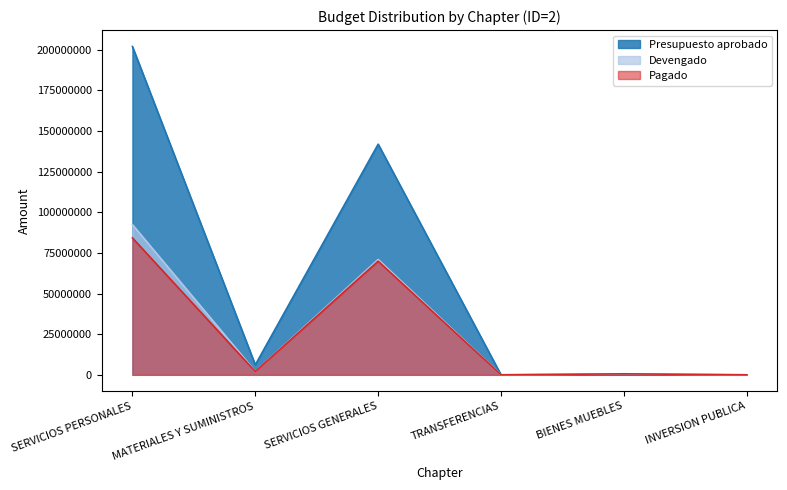

Reading left to right, extract all data points from this chart.

Presupuesto aprobado: SERVICIOS PERSONALES=201976000	MATERIALES Y SUMINISTROS=6140000	SERVICIOS GENERALES=141884000	TRANSFERENCIAS=0	BIENES MUEBLES=0	INVERSION PUBLICA=0
Devengado: SERVICIOS PERSONALES=92395124	MATERIALES Y SUMINISTROS=2078049	SERVICIOS GENERALES=70954301	TRANSFERENCIAS=0	BIENES MUEBLES=621671	INVERSION PUBLICA=0
Pagado: SERVICIOS PERSONALES=84235175	MATERIALES Y SUMINISTROS=2053622	SERVICIOS GENERALES=69917543	TRANSFERENCIAS=0	BIENES MUEBLES=621671	INVERSION PUBLICA=0